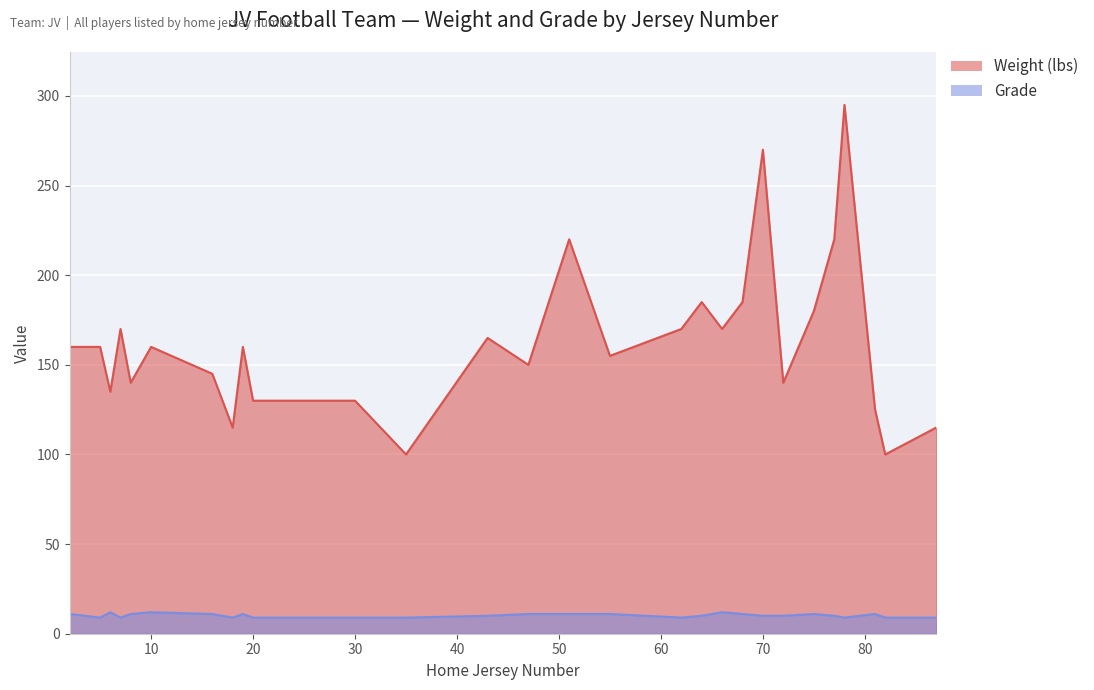

Reading left to right, extract all data points from this chart.

Weight: 160	160	135	170	140	160	145	115	160	130	130	130	100	165	150	220	155	170	185	170	185	270	140	180	220	295	125	100	115
Grade: 11	9	12	9	11	12	11	9	11	9	9	9	9	10	11	11	11	9	10	12	11	10	10	11	10	9	11	9	9